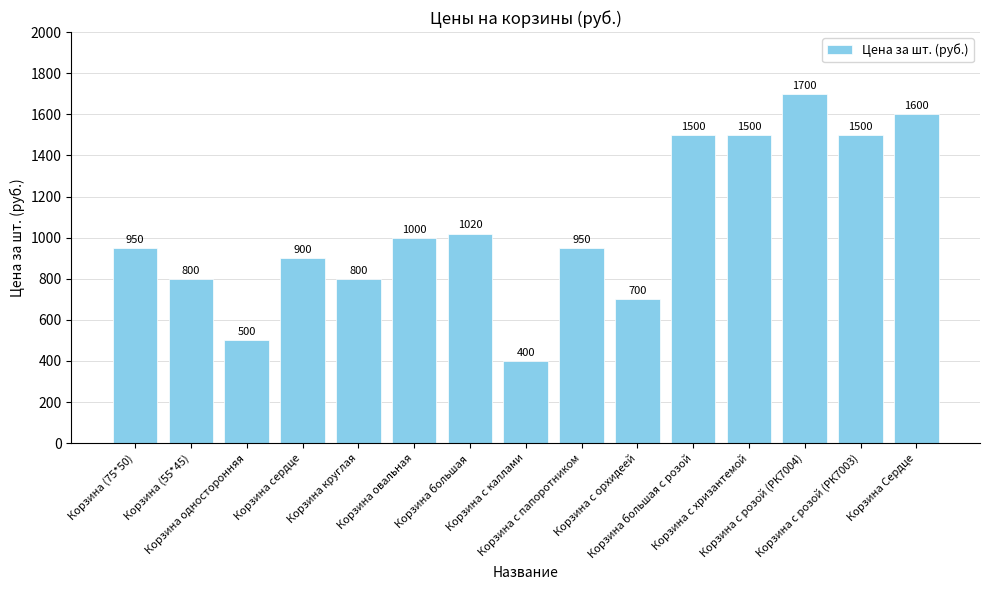

What is the minimum value shown in the chart?

400